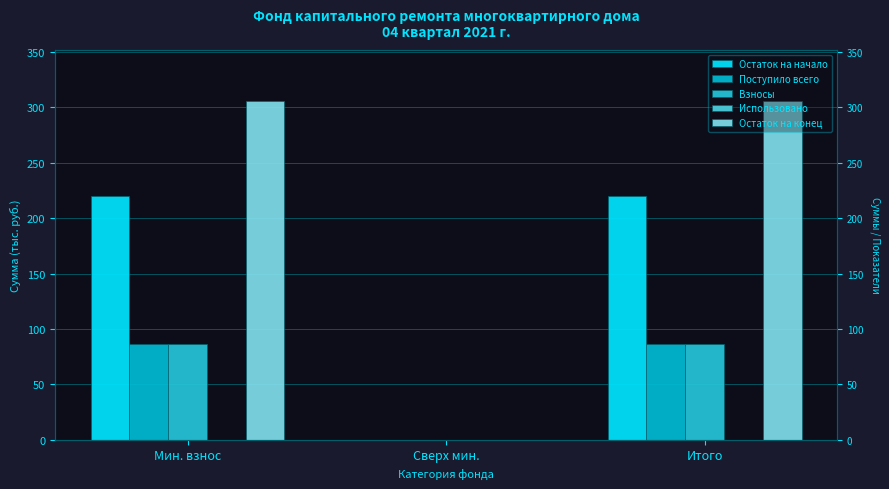

At which label does Взносы first exceed 86?

Мин. взнос